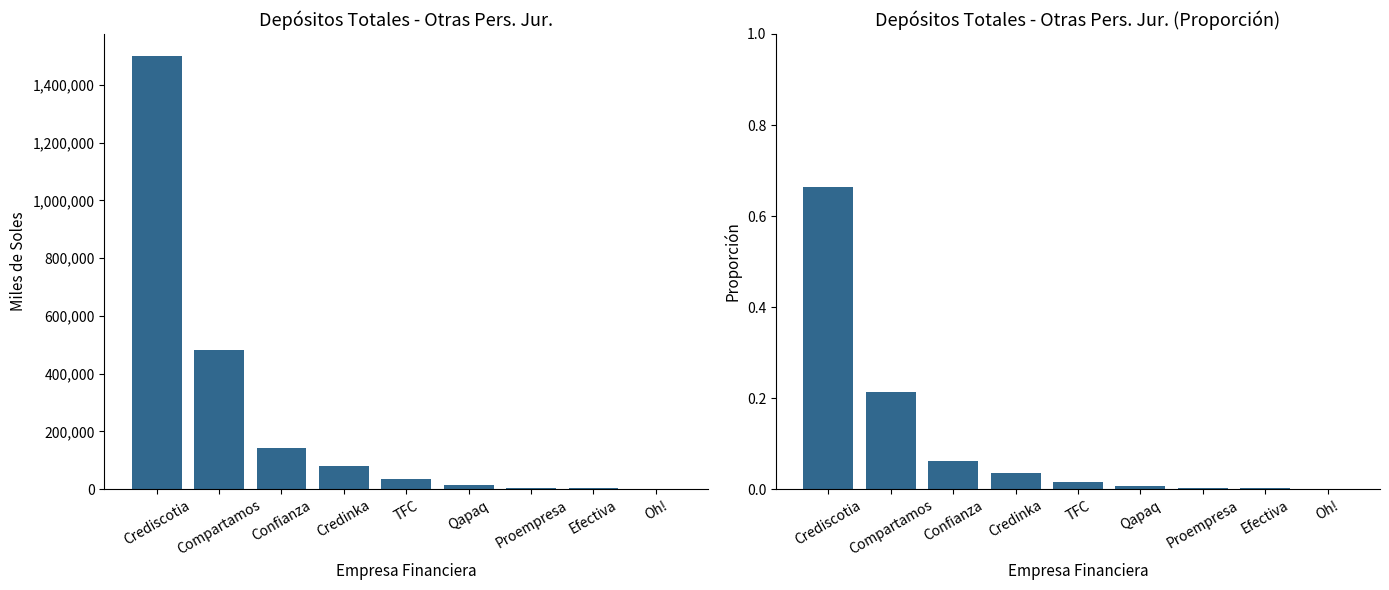

How many data points does each series have?

9